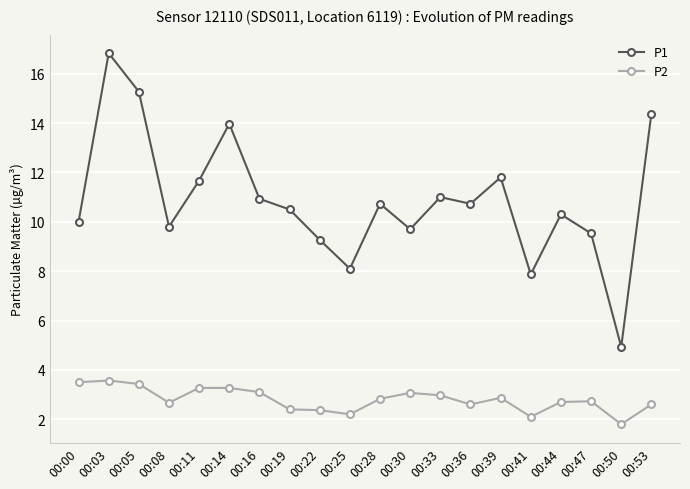

How many lines are shown in the chart?

2